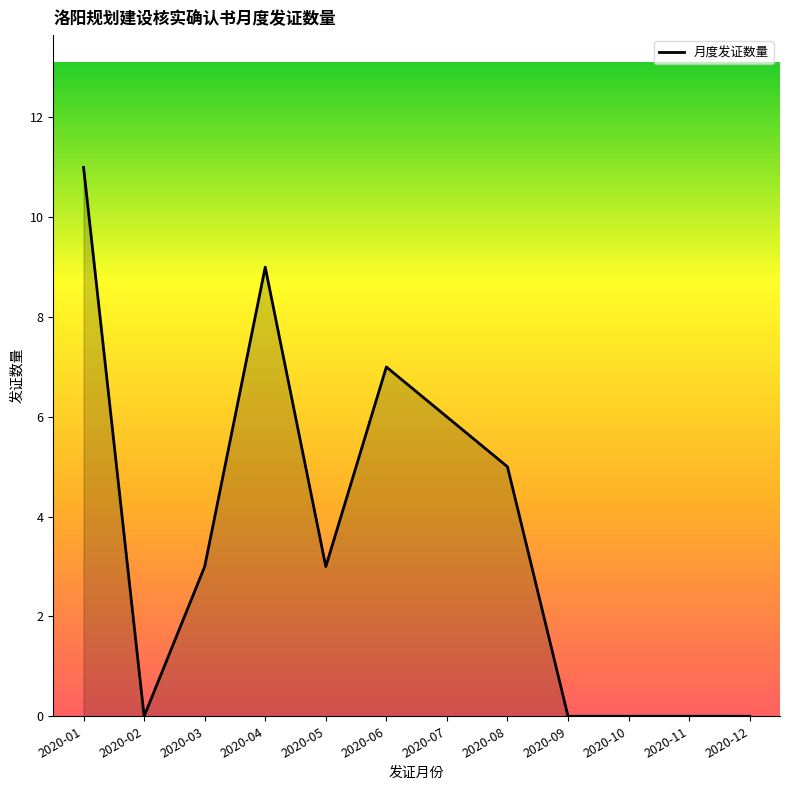

The chart shows a value of 2 at 2020-05. True or false?

False